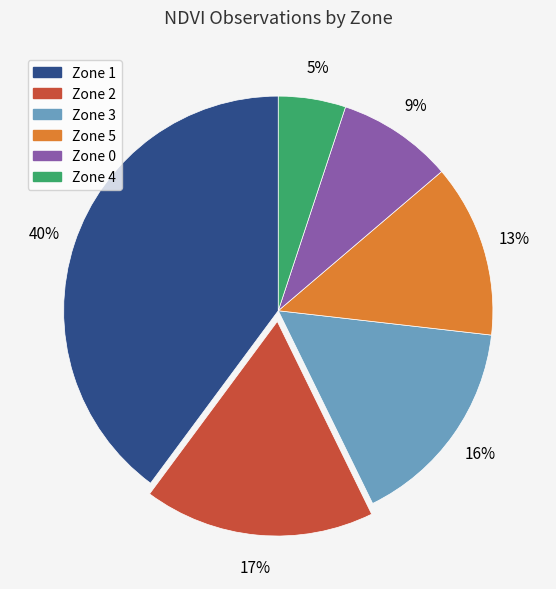

Which has a higher value, Zone 5 or Zone 0?

Zone 5